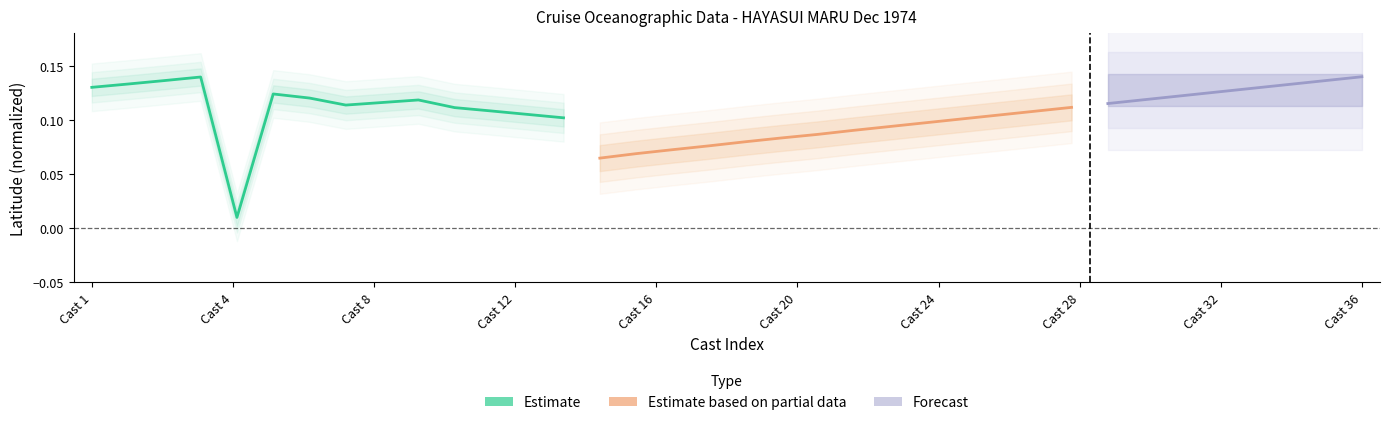

Is it true that Estimate equals 0.1 at Cast 28?

True